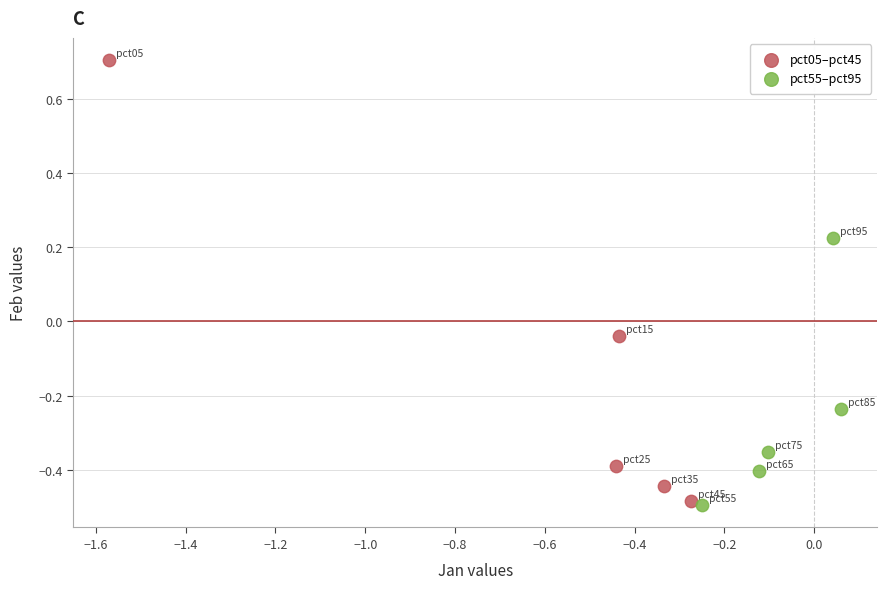

Which series has the largest Y range (max minus min)?

pct05–pct45